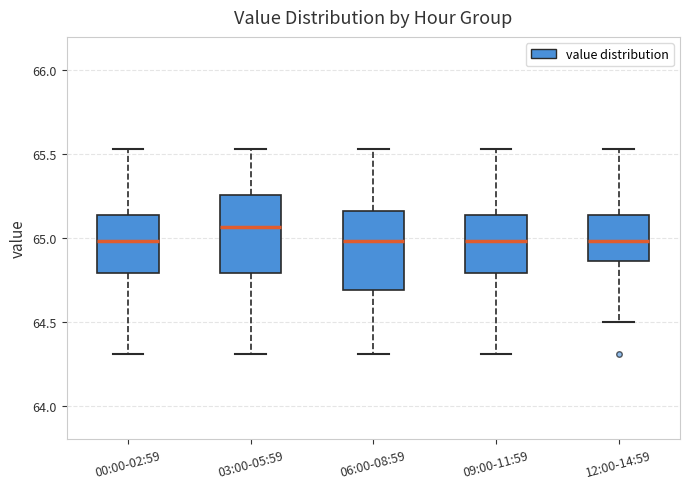

Where does the upper whisker of the box for 00:00-02:59 end on the y-axis? The values are not printed on the chart, so give them approximately, as read against the axis.

65.55